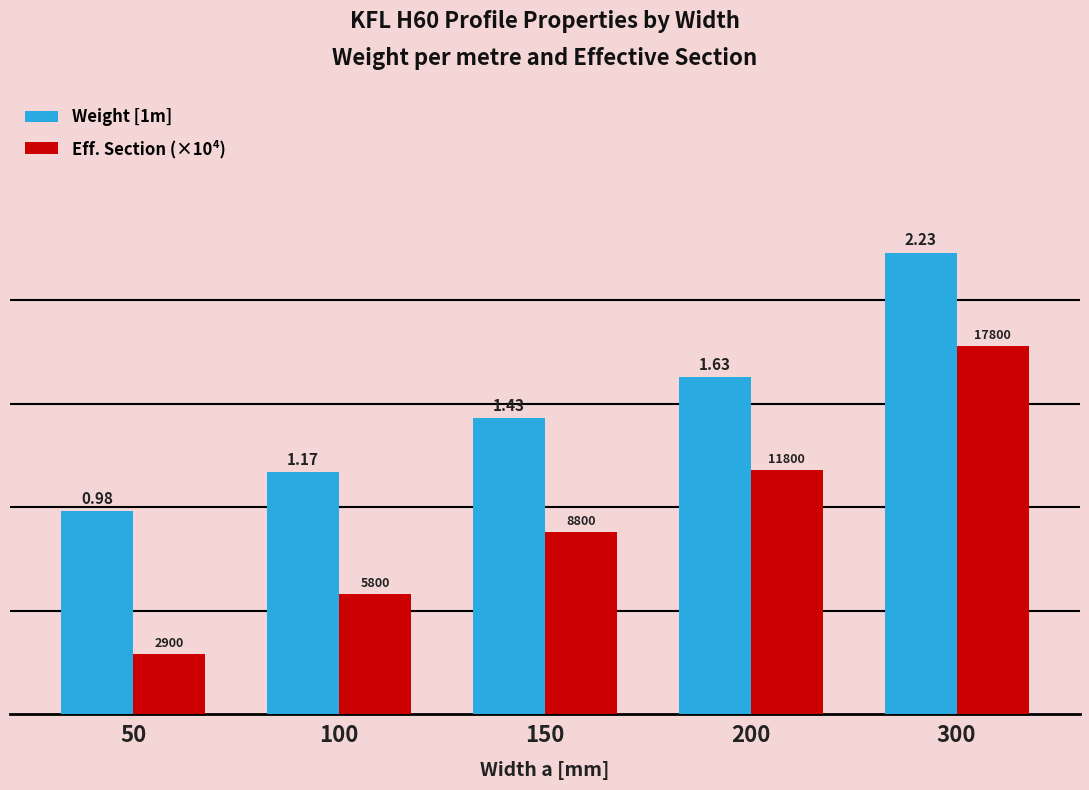

Which series changed the most between 50 and 100?

Eff. Section (×10⁴)